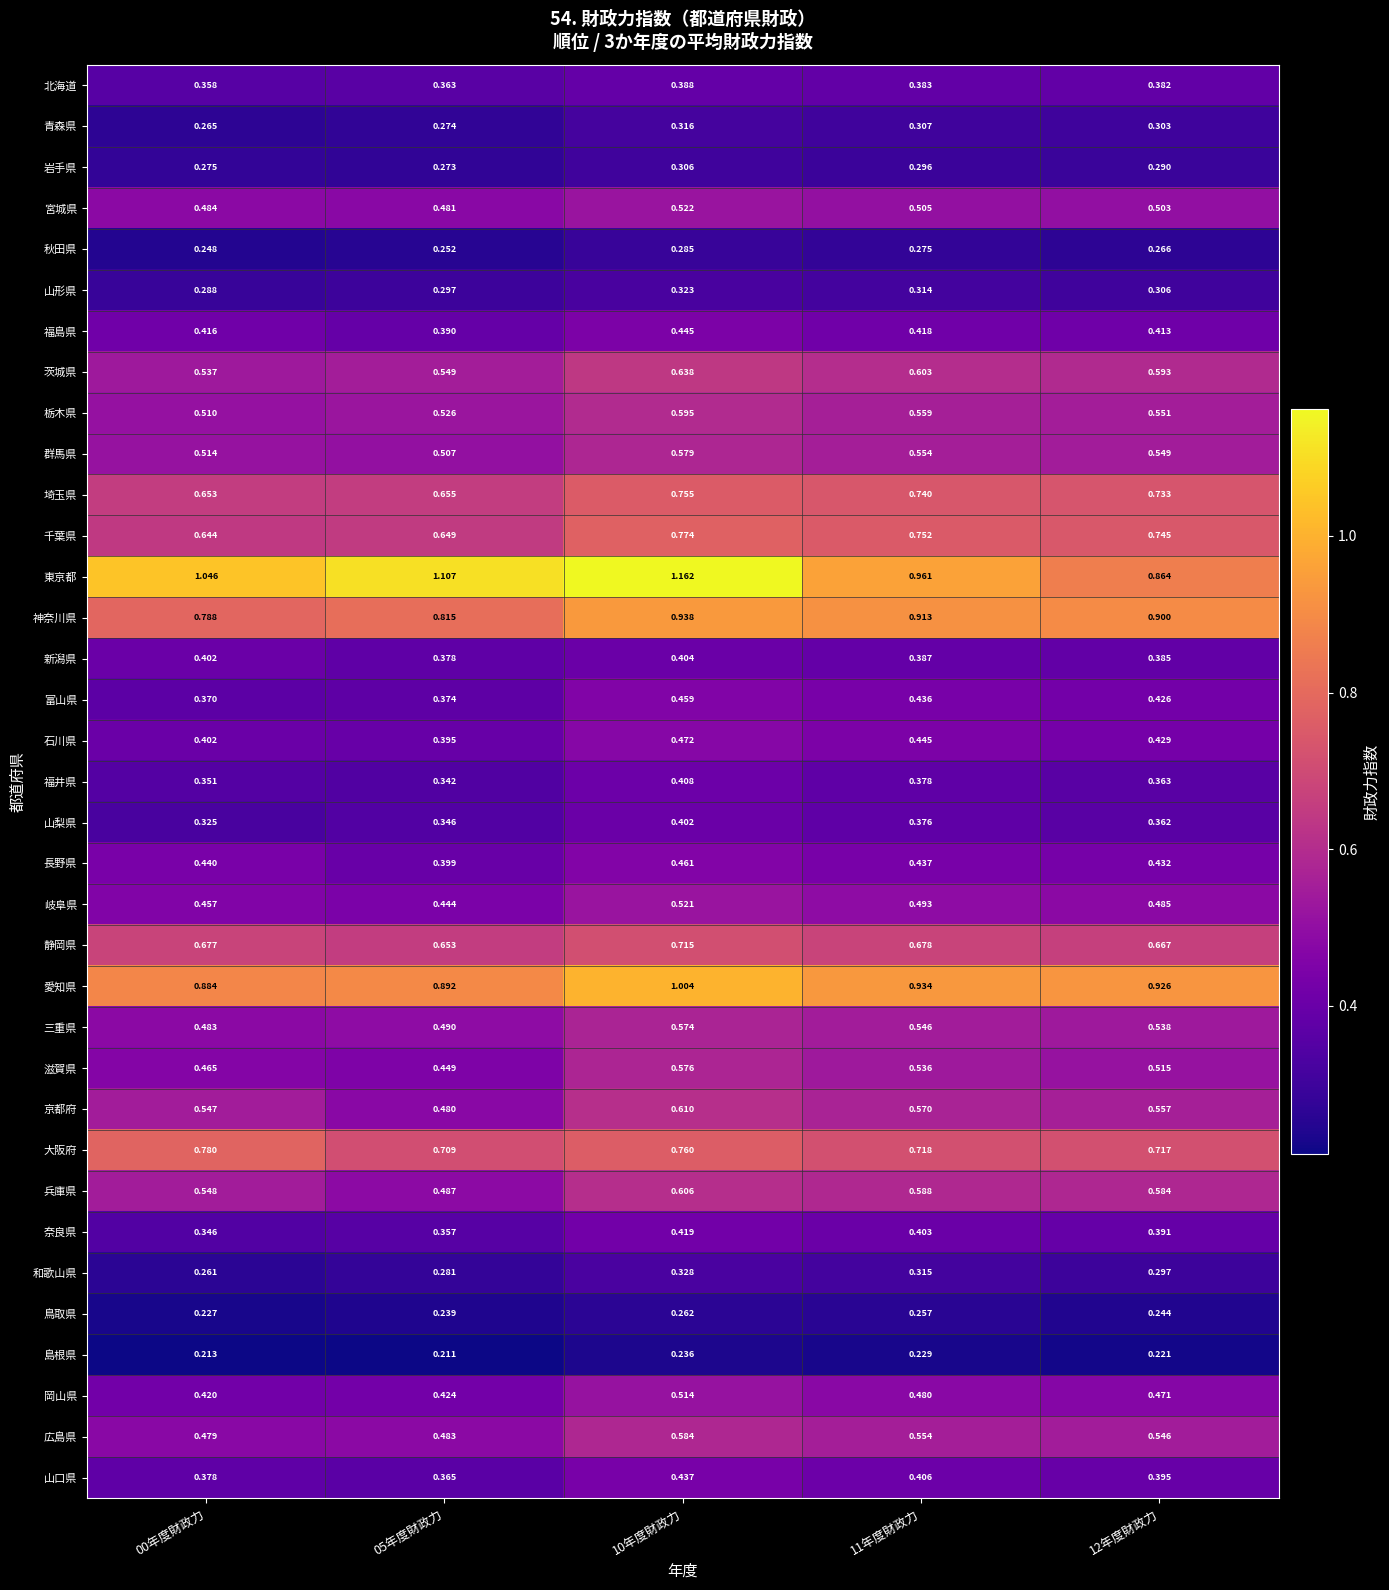

Which series has the widest spread of values?

東京都